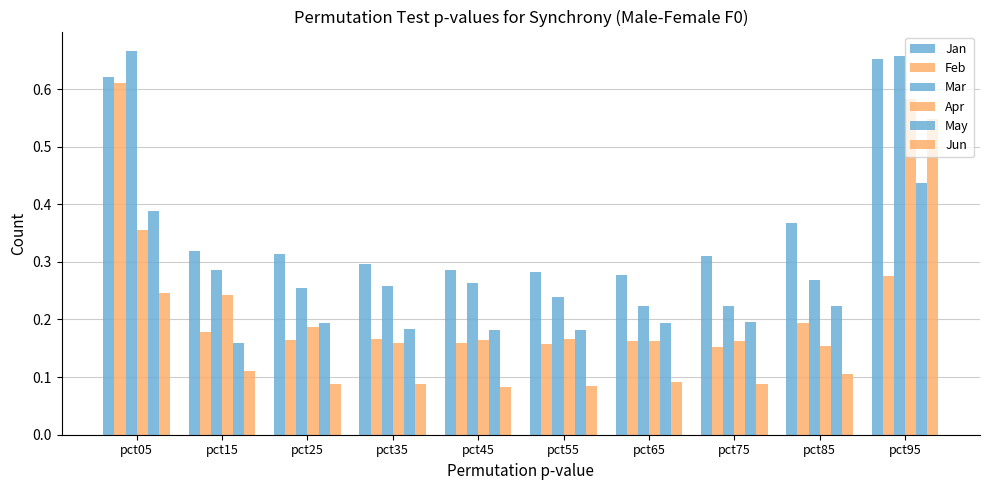

What is the value of the Apr bar at the 9th from the left?

0.2